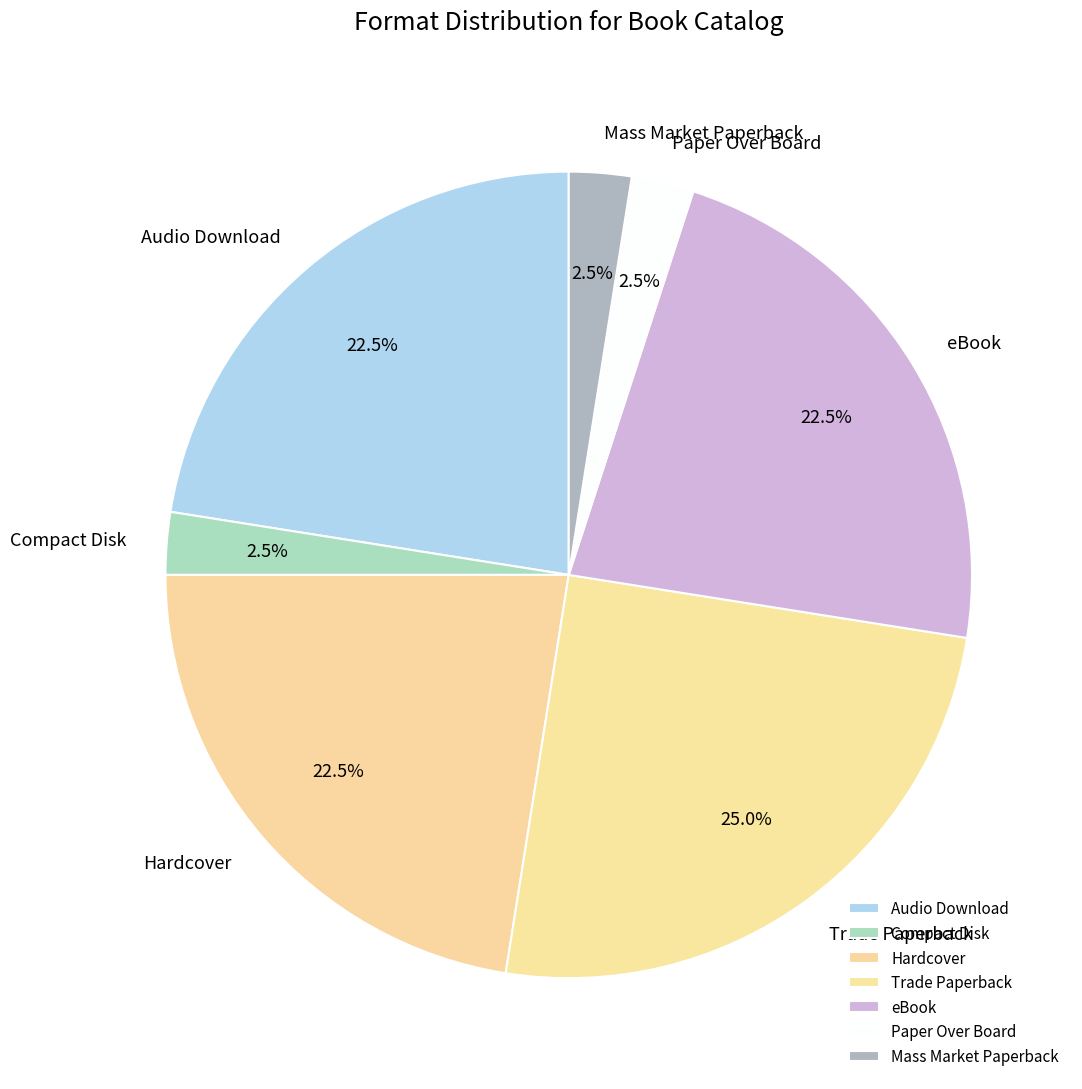

Which category has the biggest portion of the pie?

Trade Paperback